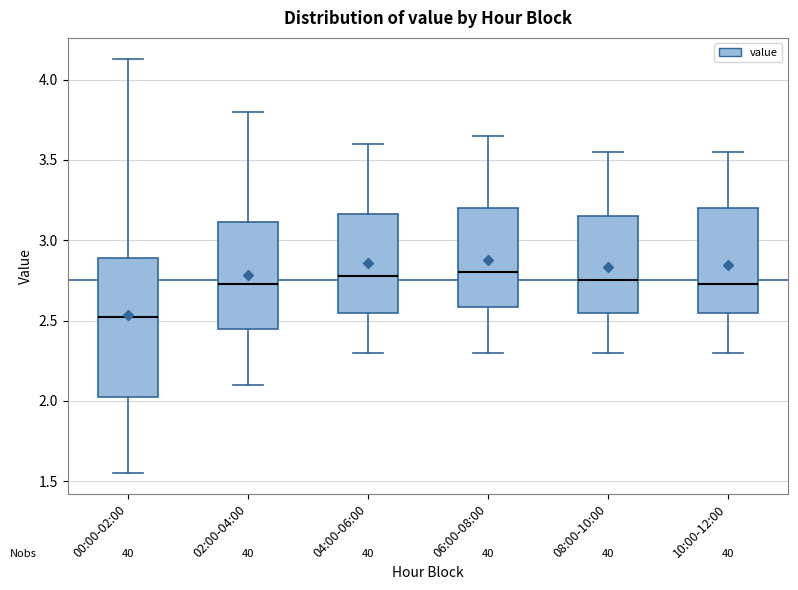

Comparing the boxes themselves (not the whiskers), which one is the tallest?

00:00-02:00